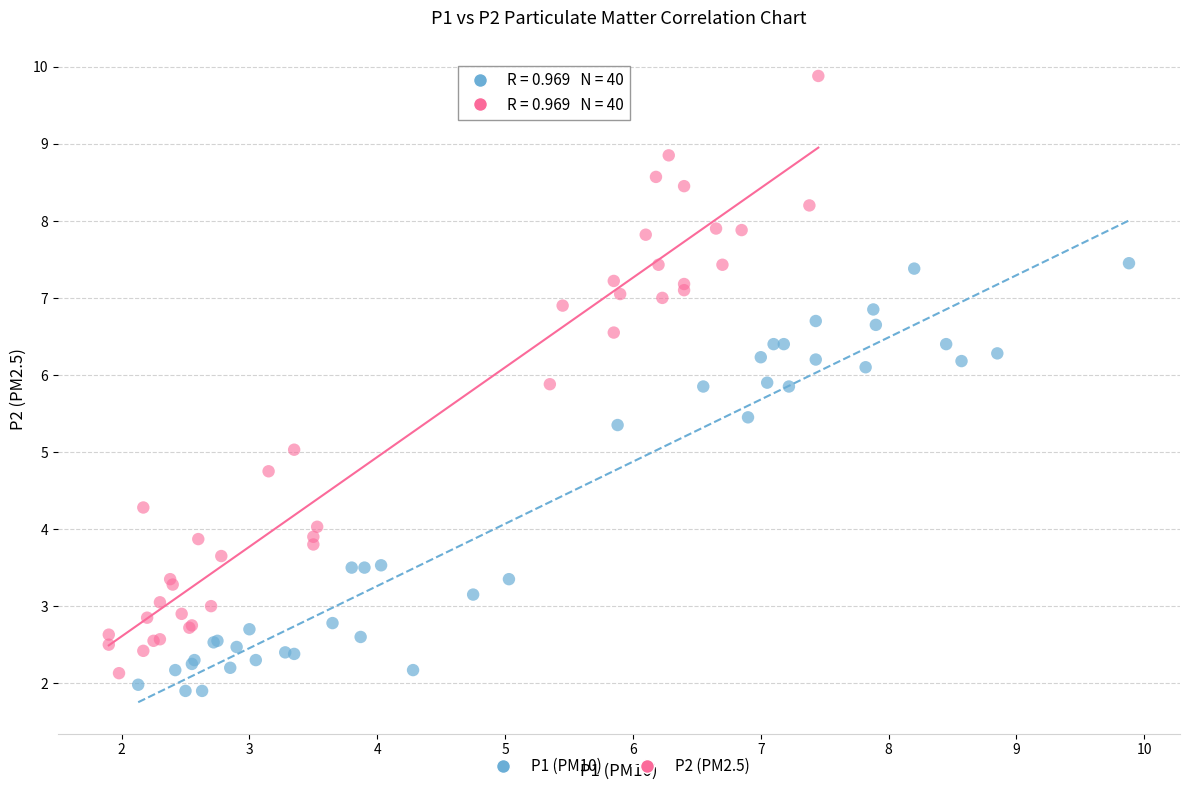

Which series contains the highest Y value?

P2 (PM2.5)